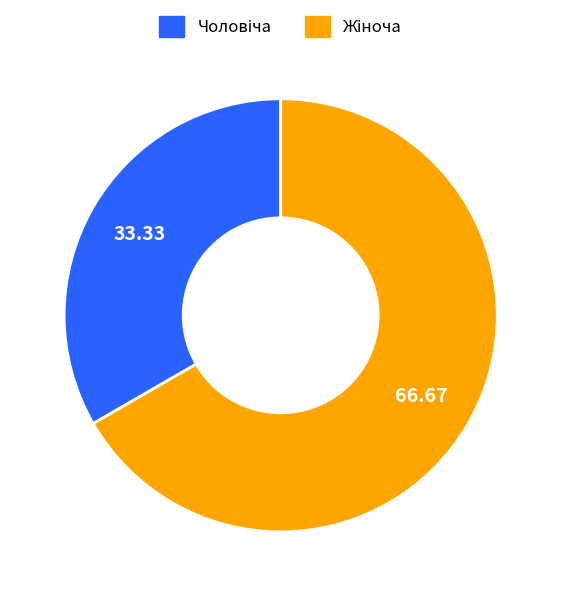

Is it true that Чоловіча is 48% of the pie?

False